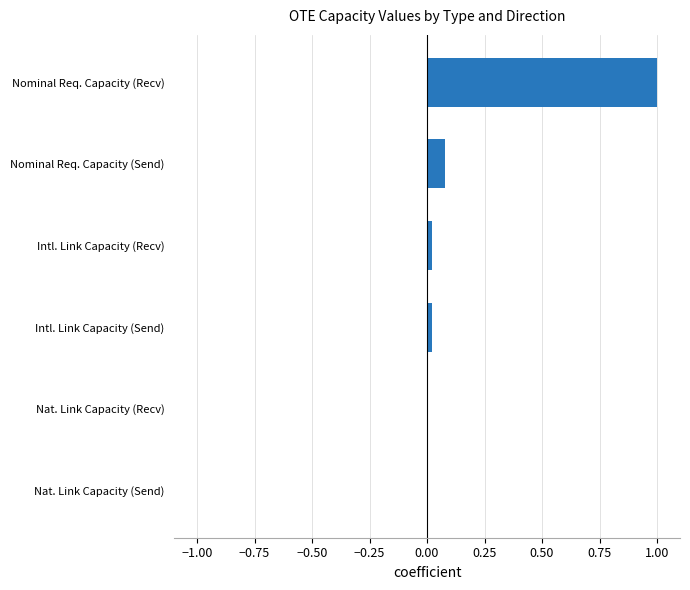

Is it true that the value at Nominal Req. Capacity (Recv) is 1.0?

True